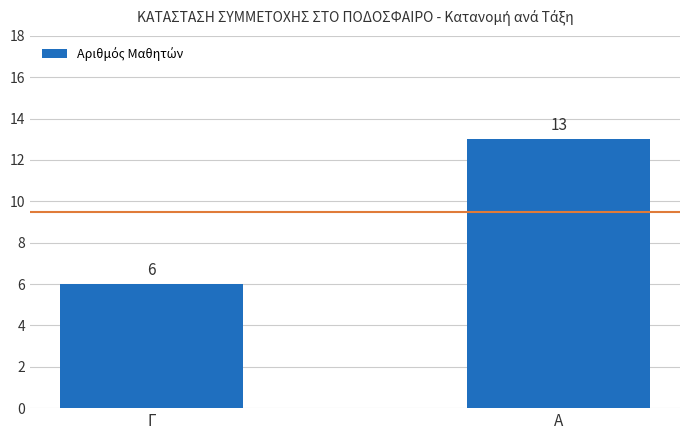

The value at Α is 8. True or false?

False